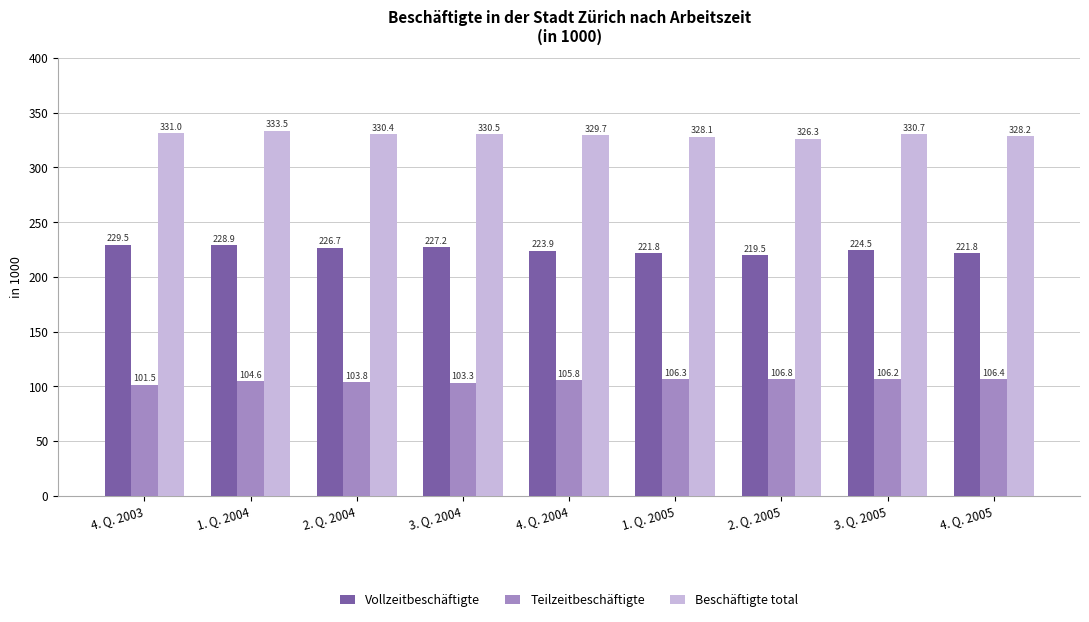

What are all the series names shown in the legend?

Vollzeitbeschäftigte, Teilzeitbeschäftigte, Beschäftigte total